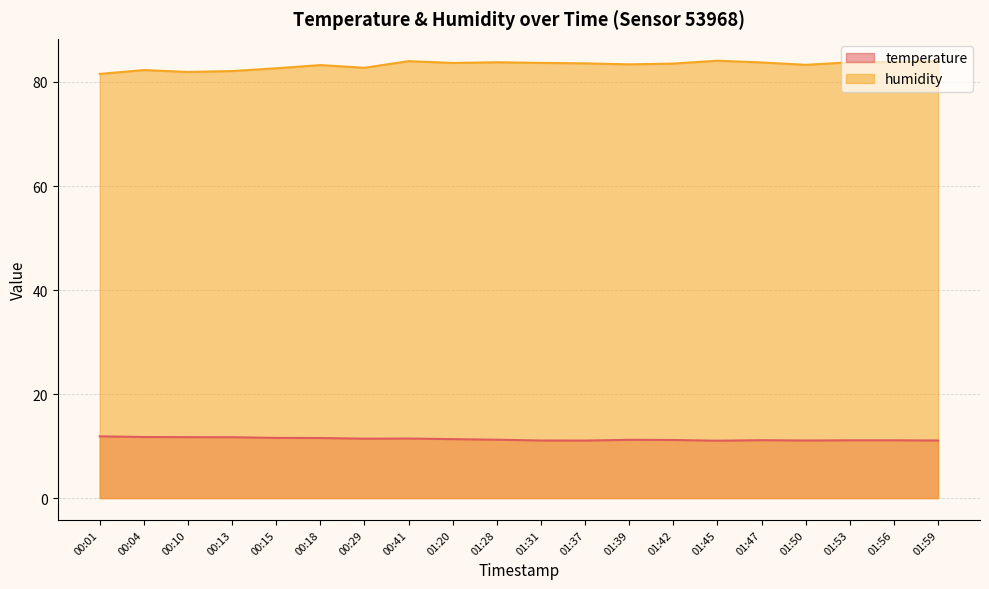

What is the minimum value shown in the chart?

11.0